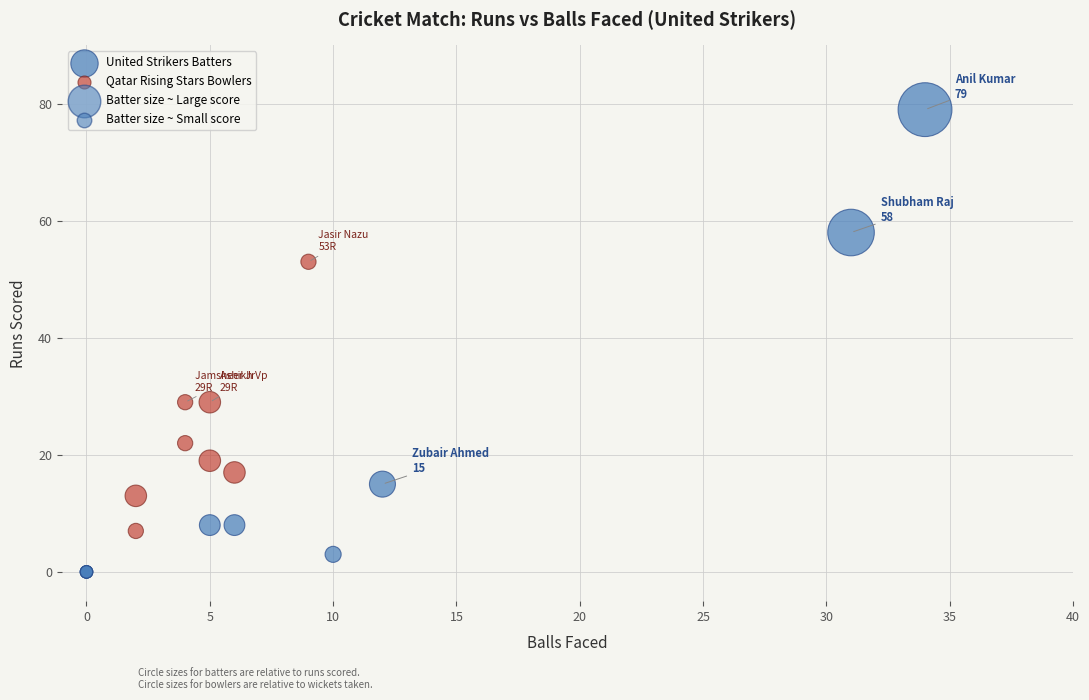

Which series has the largest Y range (max minus min)?

United Strikers Batters